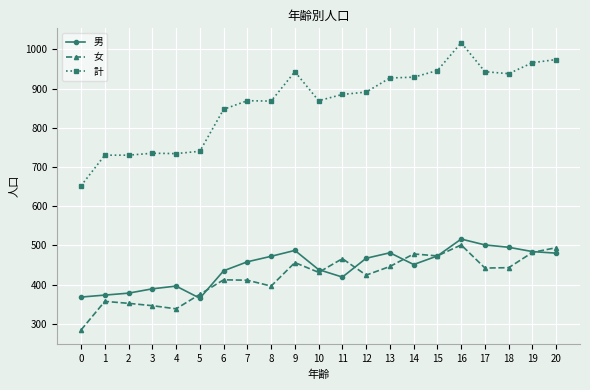

Which series has the largest total across all categories?

計